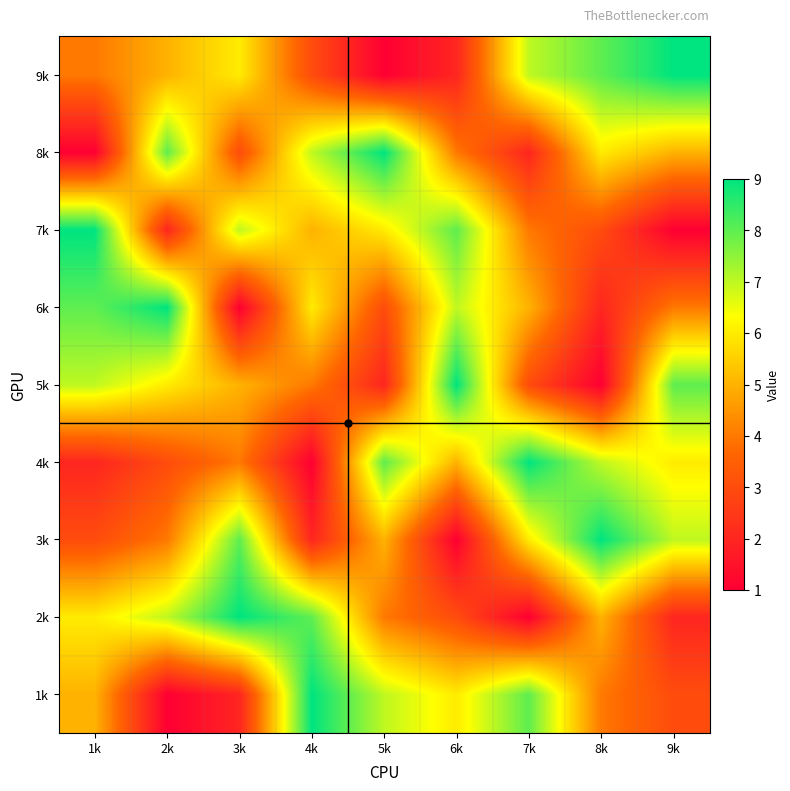

Reading right to left, transcribe all the data shown in this chart.

1k: 9k=3	8k=4	7k=8	6k=6	5k=7	4k=9	3k=2	2k=1	1k=5
2k: 9k=2	8k=5	7k=1	6k=3	5k=4	4k=8	3k=9	2k=7	1k=6
3k: 9k=7	8k=9	7k=6	6k=1	5k=5	4k=2	3k=8	2k=4	1k=3
4k: 9k=6	8k=7	7k=9	6k=5	5k=8	4k=1	3k=4	2k=3	1k=2
5k: 9k=8	8k=1	7k=3	6k=9	5k=2	4k=4	3k=5	2k=6	1k=7
6k: 9k=4	8k=2	7k=5	6k=7	5k=3	4k=6	3k=1	2k=9	1k=8
7k: 9k=1	8k=3	7k=4	6k=8	5k=6	4k=5	3k=7	2k=2	1k=9
8k: 9k=5	8k=6	7k=2	6k=4	5k=9	4k=7	3k=3	2k=8	1k=1
9k: 9k=9	8k=8	7k=7	6k=2	5k=1	4k=3	3k=6	2k=5	1k=4